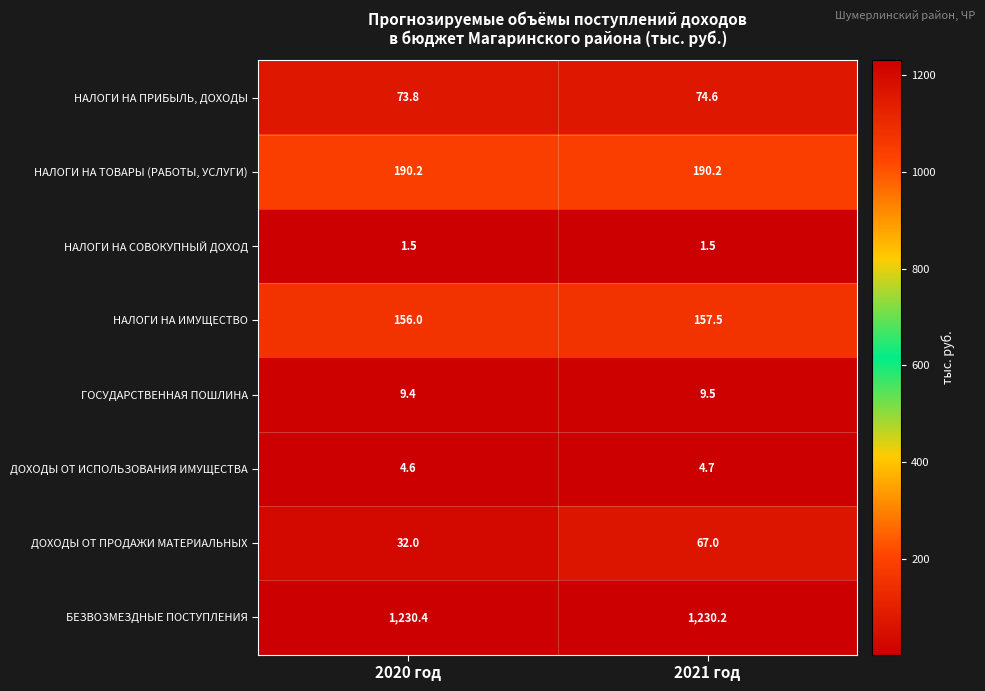

The value of НАЛОГИ НА ИМУЩЕСТВО at 2020 год is 156.0. True or false?

True